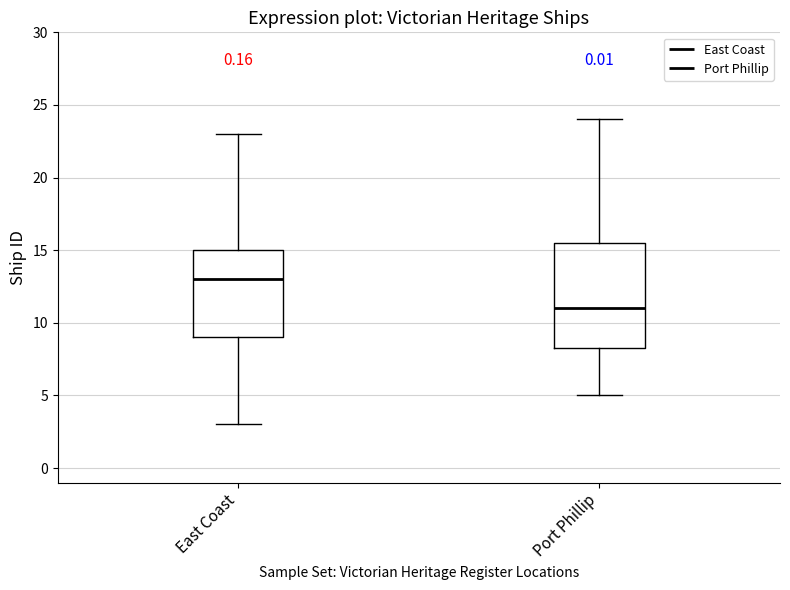

Which box's median line is the lowest?

Port Phillip